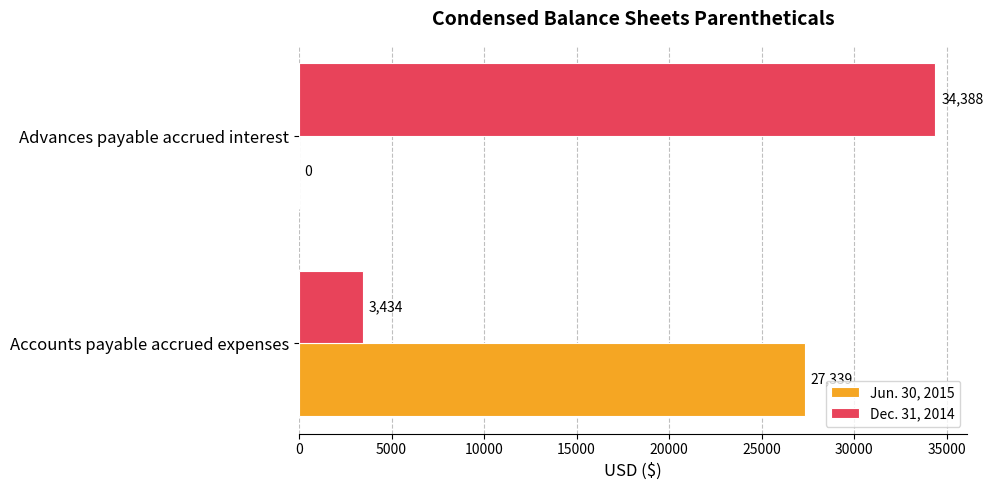

At which label is Jun. 30, 2015 closest to 13669?

Advances payable accrued interest